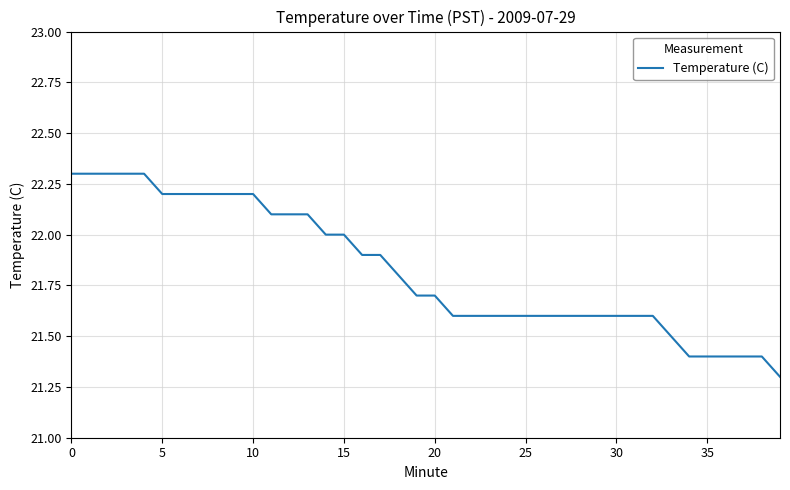

What is the maximum value shown in the chart?

22.3